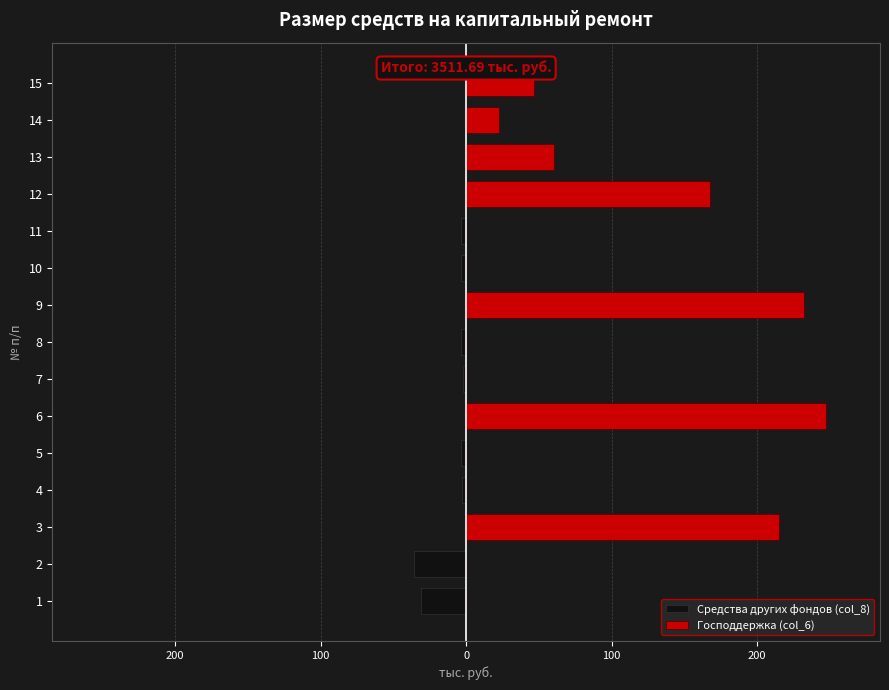

What is the maximum value shown in the chart?

247.2